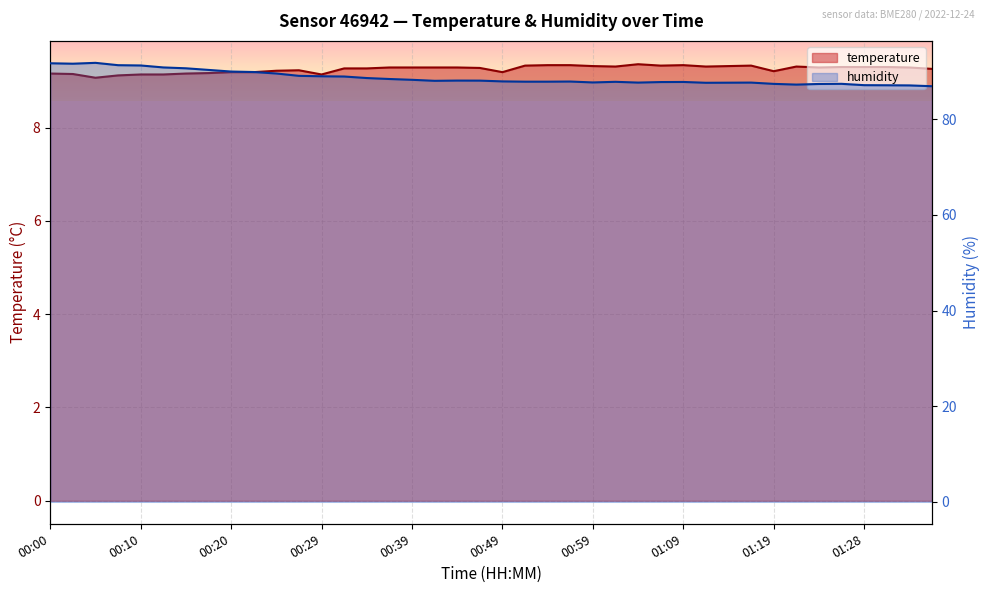

What are all the series names shown in the legend?

temperature, humidity